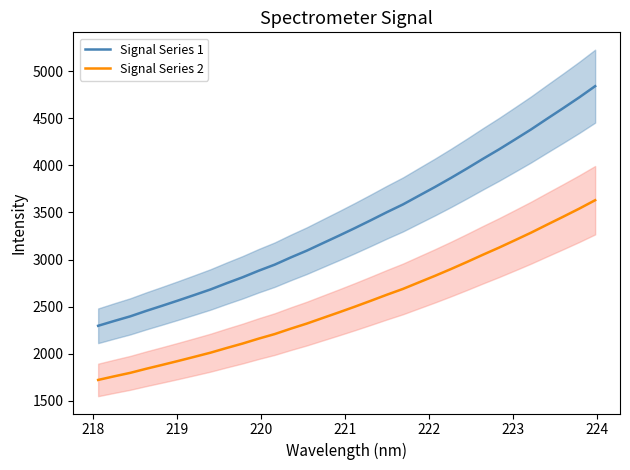

True or false: Signal Series 1 and Signal Series 2 intersect in this chart.

False